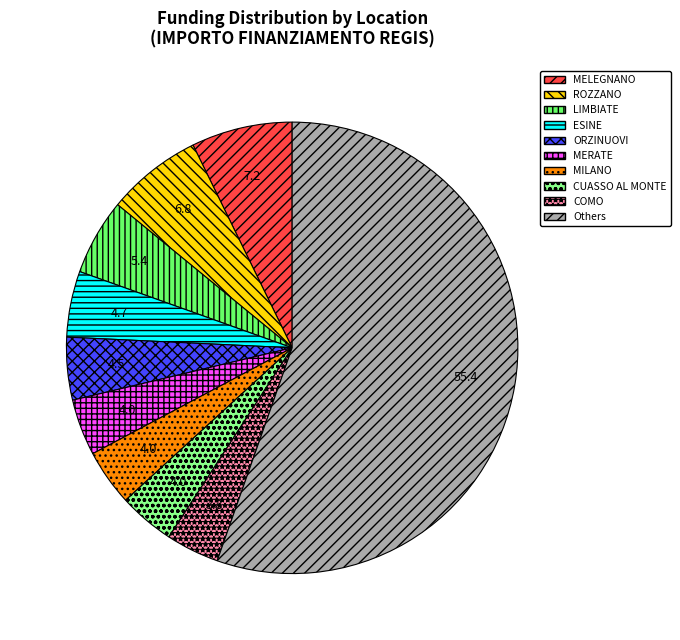

Is there any slice that represents more than half of the pie?

Yes